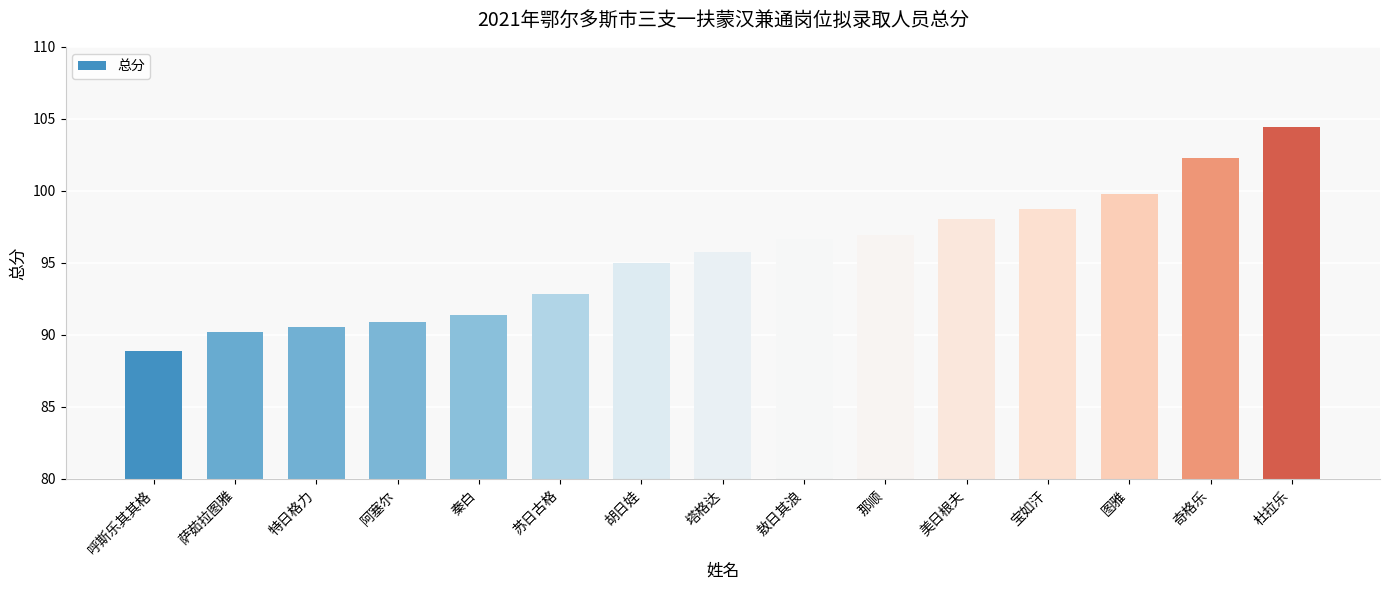

At which category does the chart reach its minimum across all series?

呼斯乐其其格